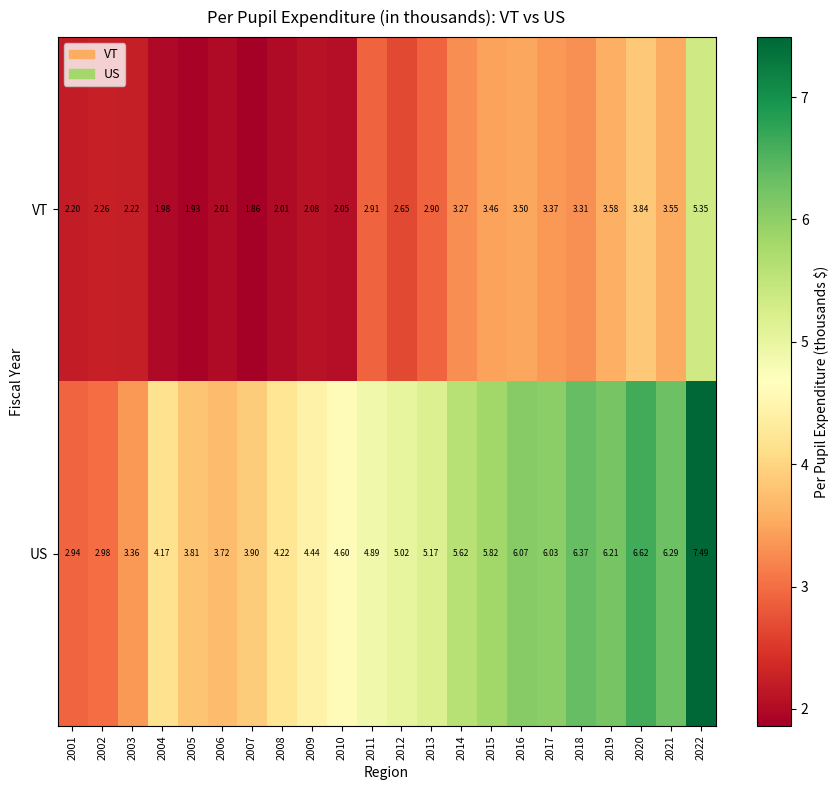

Which series has the largest range (max minus min)?

US